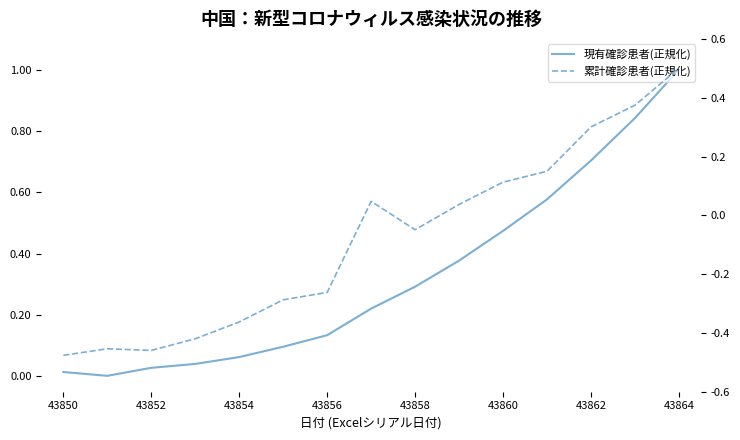

Is the value of 現有確診患者(正規化) at 43866 greater than the value of 累計確診患者(正規化) at 43860?

Yes